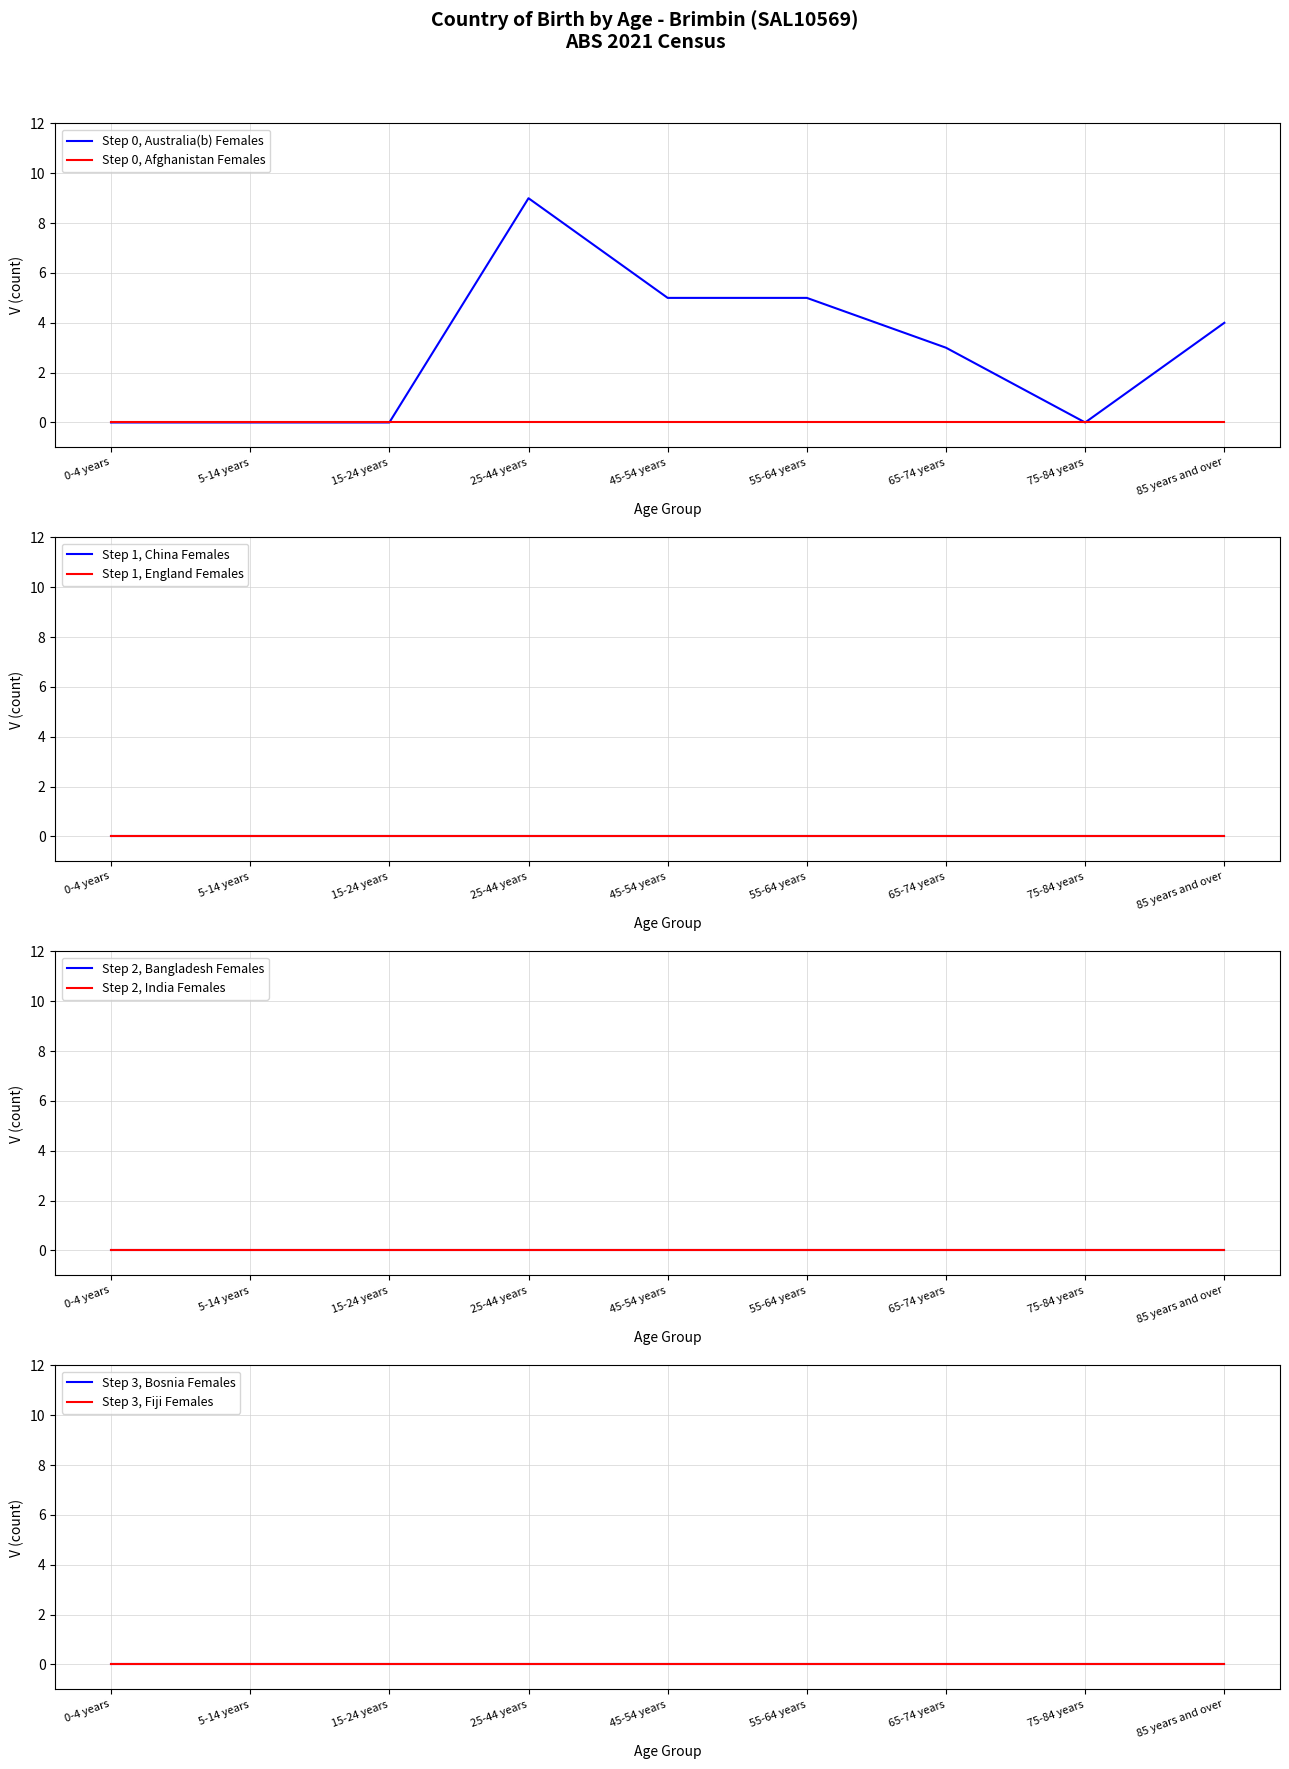

What is the label of the 7th point from the right?

15-24 years